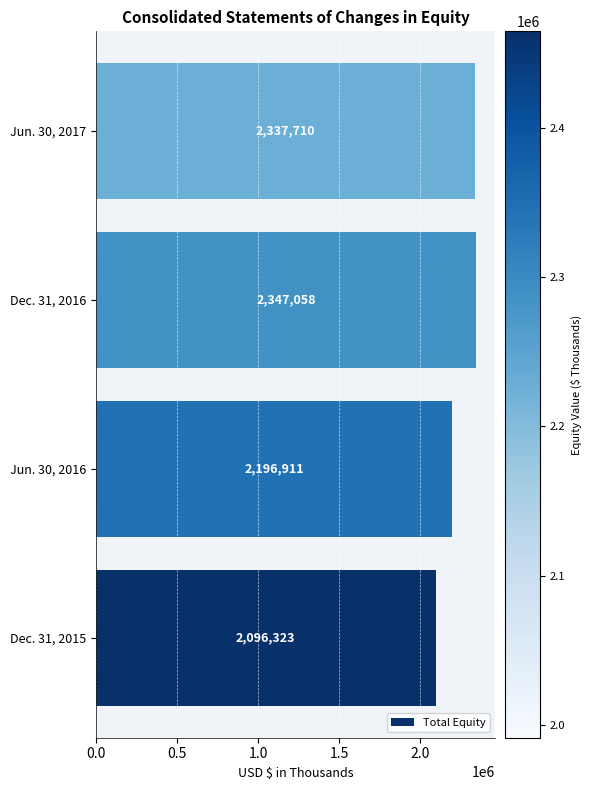

The chart shows a value of 1462104 at Dec. 31, 2015. True or false?

False